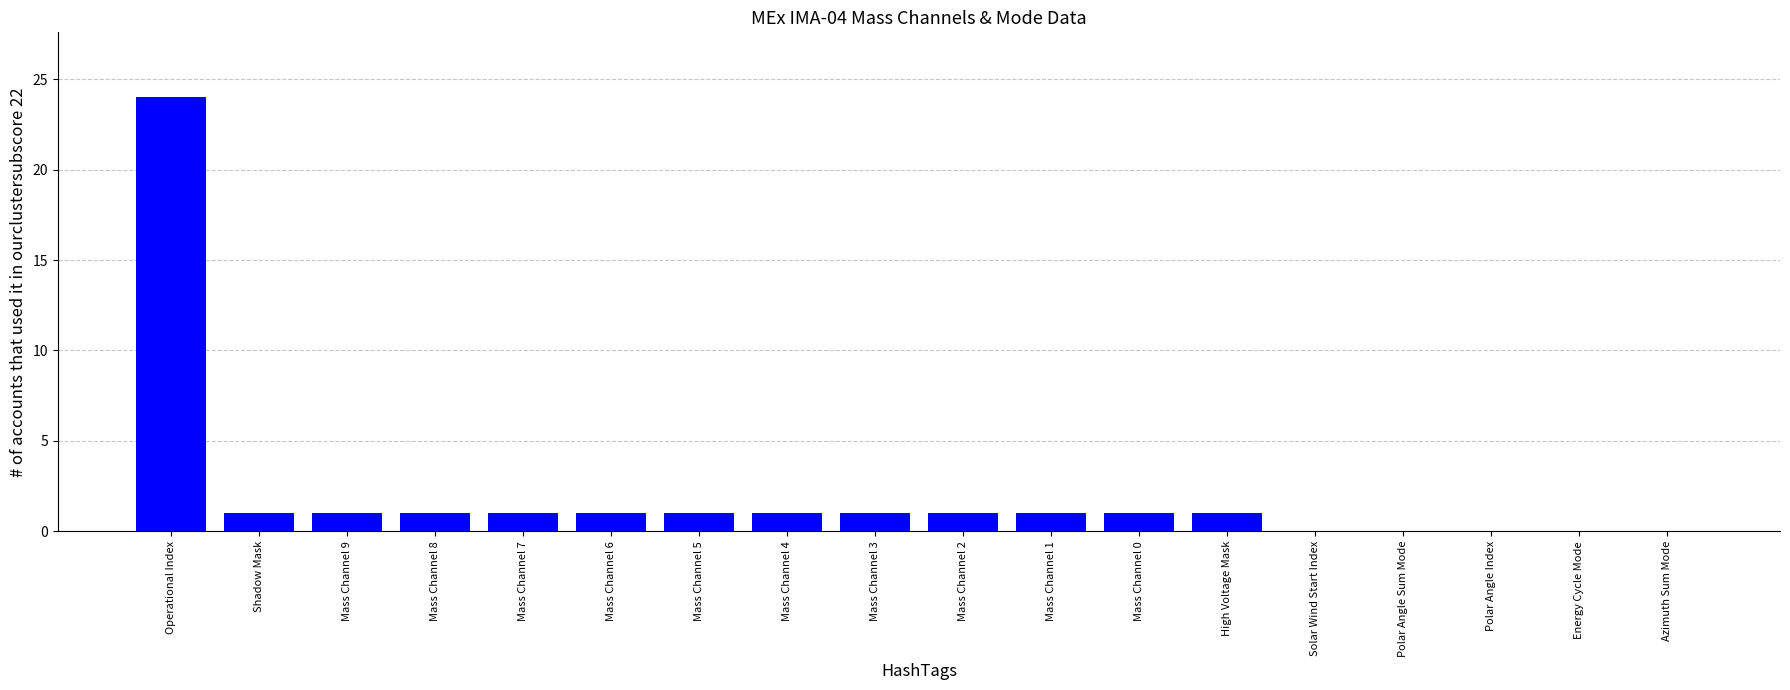

How many categories are shown in the chart?

18